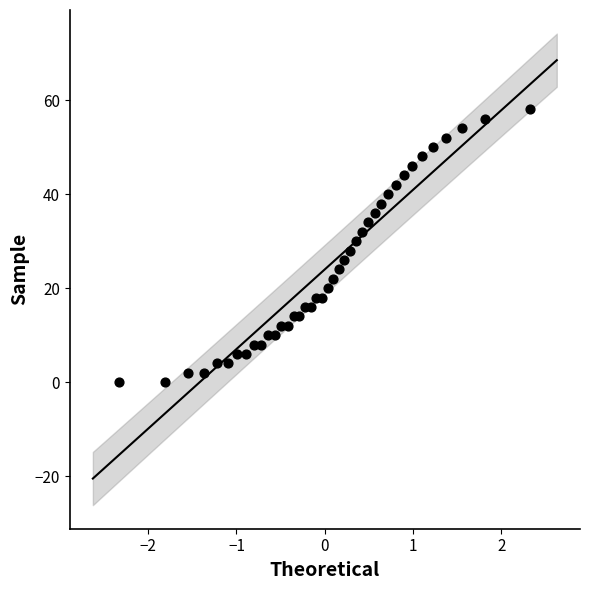

What is the range of Y values (max minus min)?

58